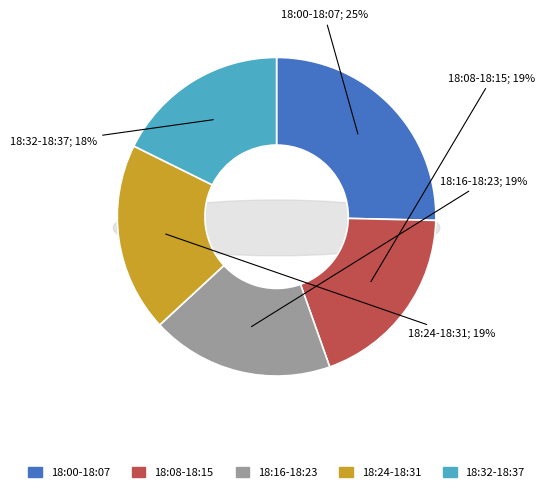

Does 18:27 account for over 50% of the chart?

No